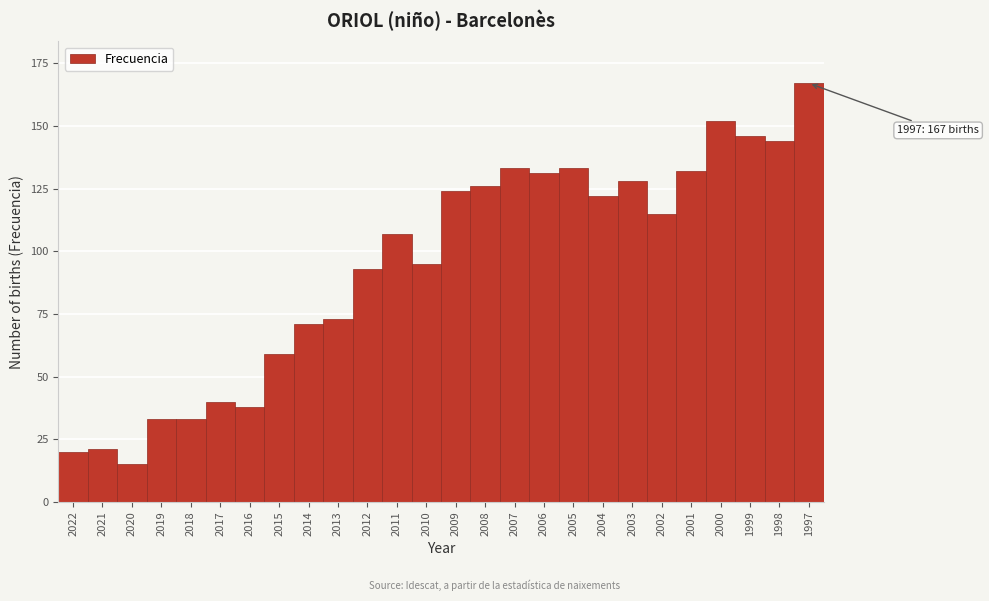

Reading left to right, what are all the values shown in this chart?

20	21	15	33	33	40	38	59	71	73	93	107	95	124	126	133	131	133	122	128	115	132	152	146	144	167